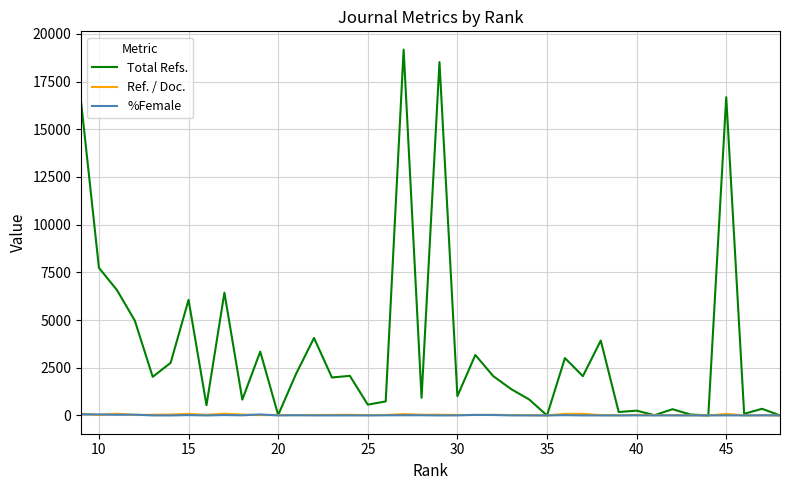

How many values in the Total Refs. series exceed 2024?

19